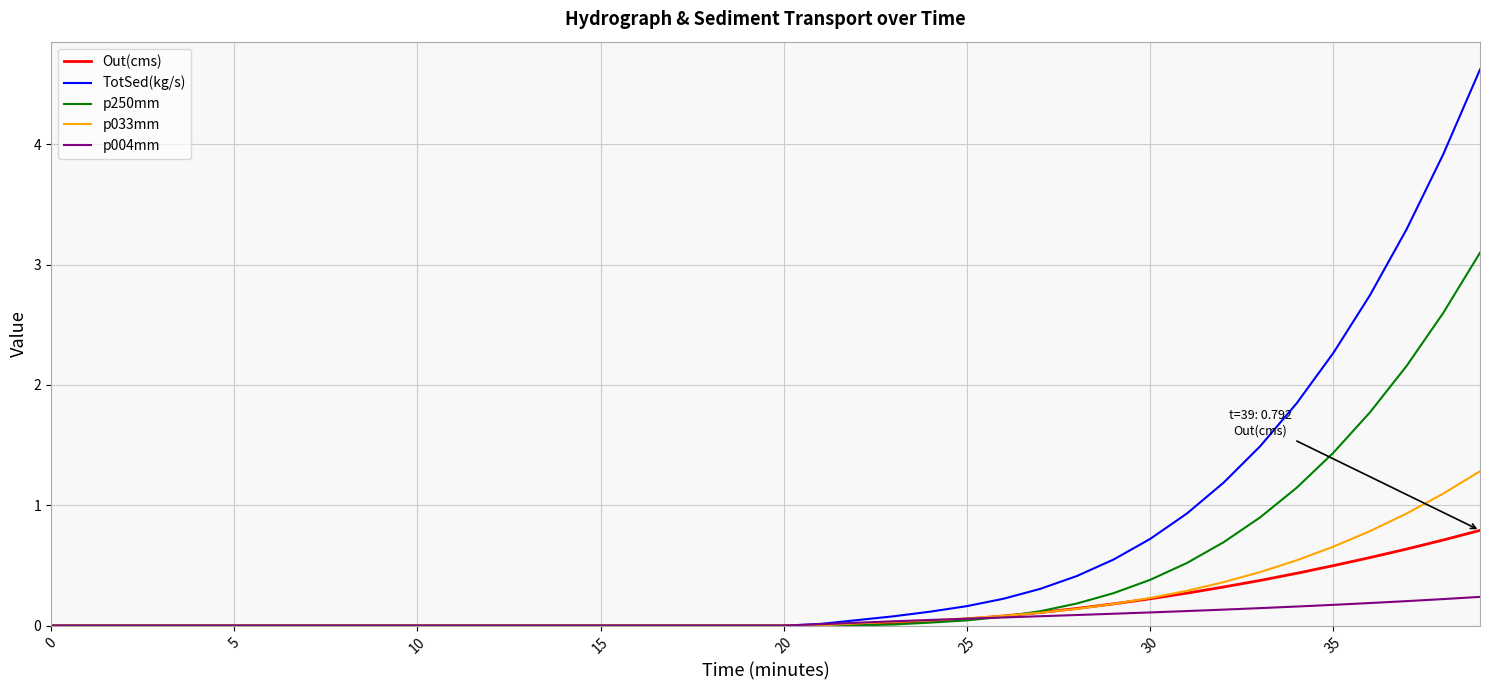

What are all the series names shown in the legend?

Out(cms), TotSed(kg/s), p250mm, p033mm, p004mm